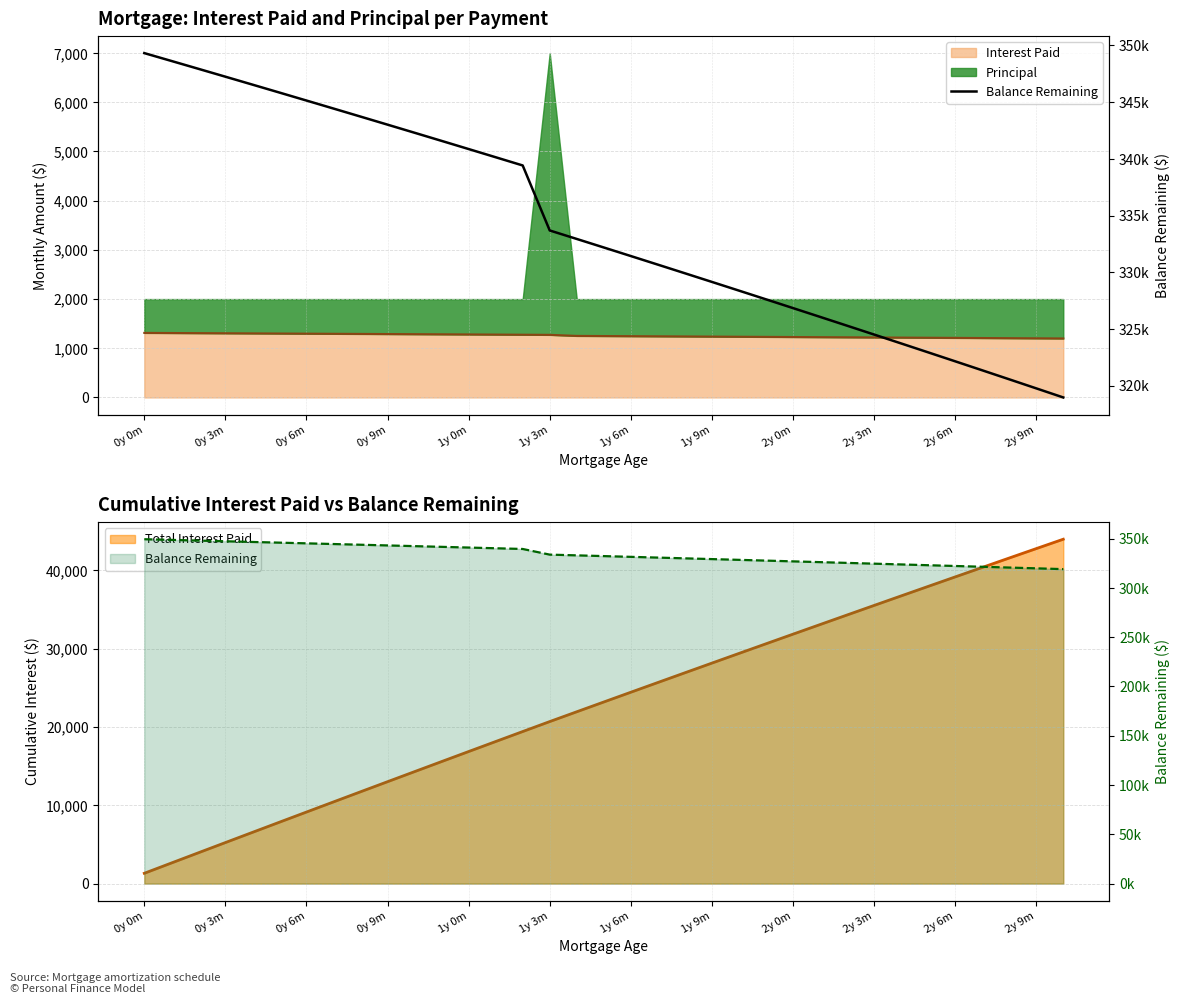

How many data points does each series have?

35